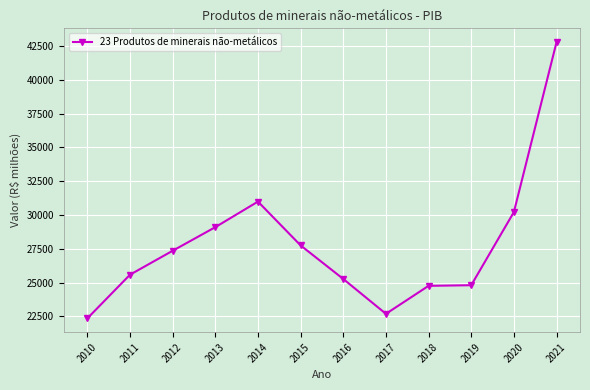

How many series are shown in this chart?

1